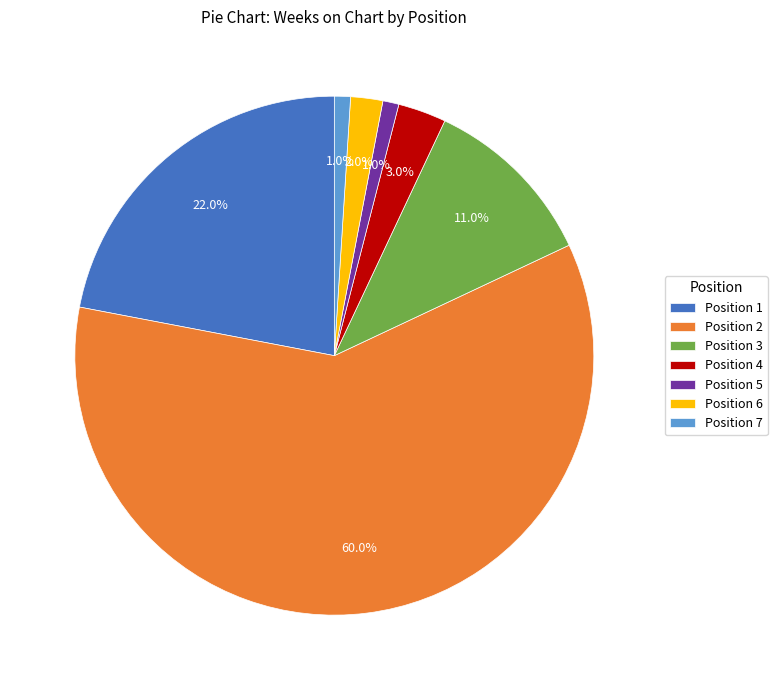

Which category has the biggest portion of the pie?

Position 2